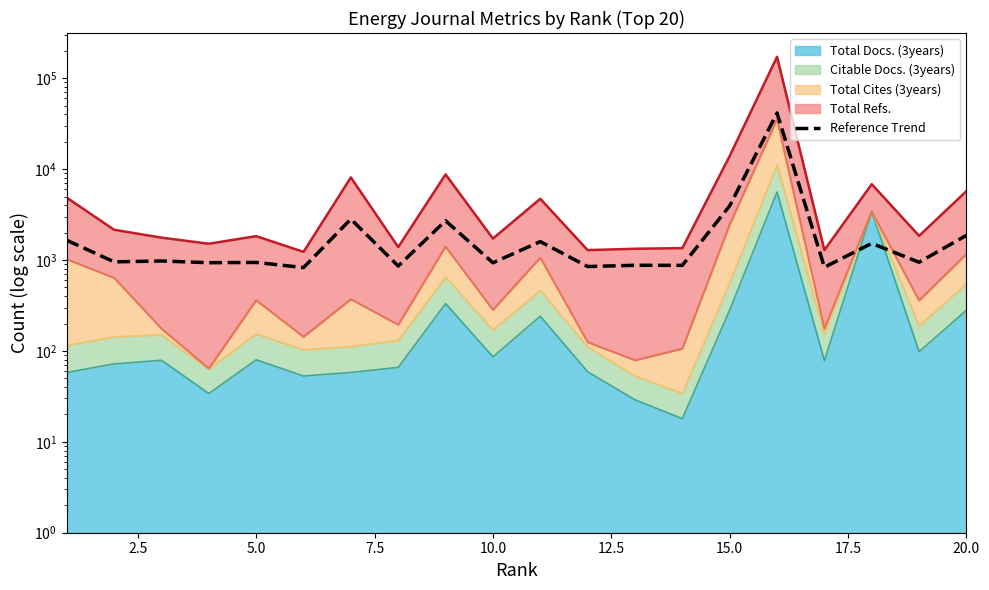

Does the chart display data point markers on the line(s)?

No